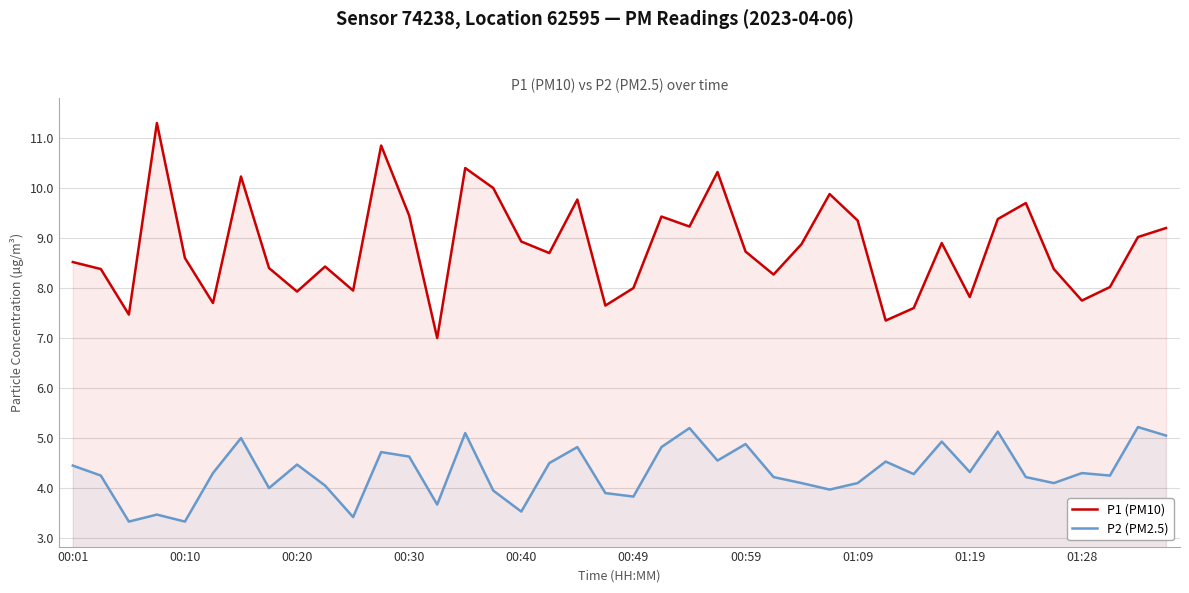

How many lines are shown in the chart?

2